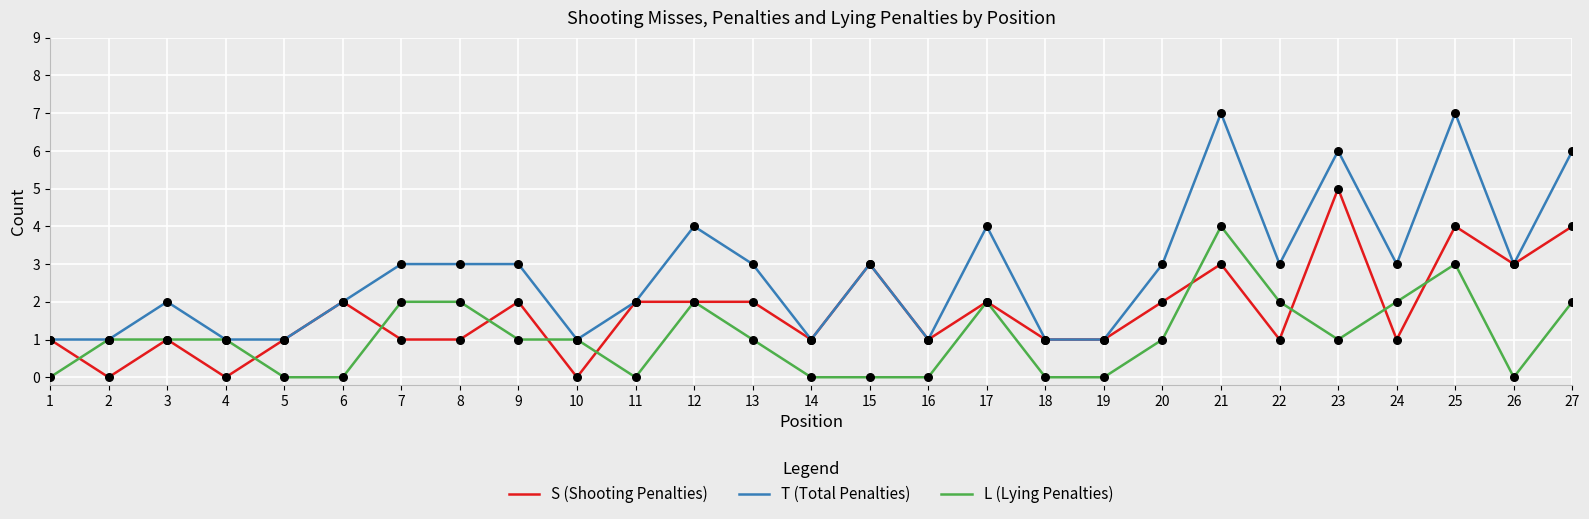

What are all the series names shown in the legend?

S (Shooting Penalties), T (Total Penalties), L (Lying Penalties)